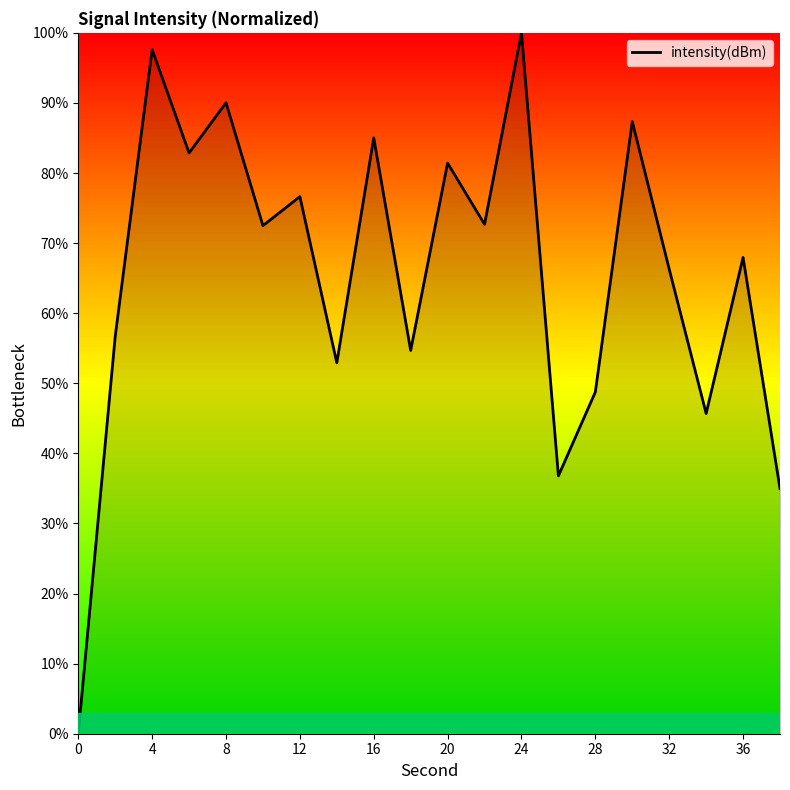

What is the greatest value displayed?

100.0